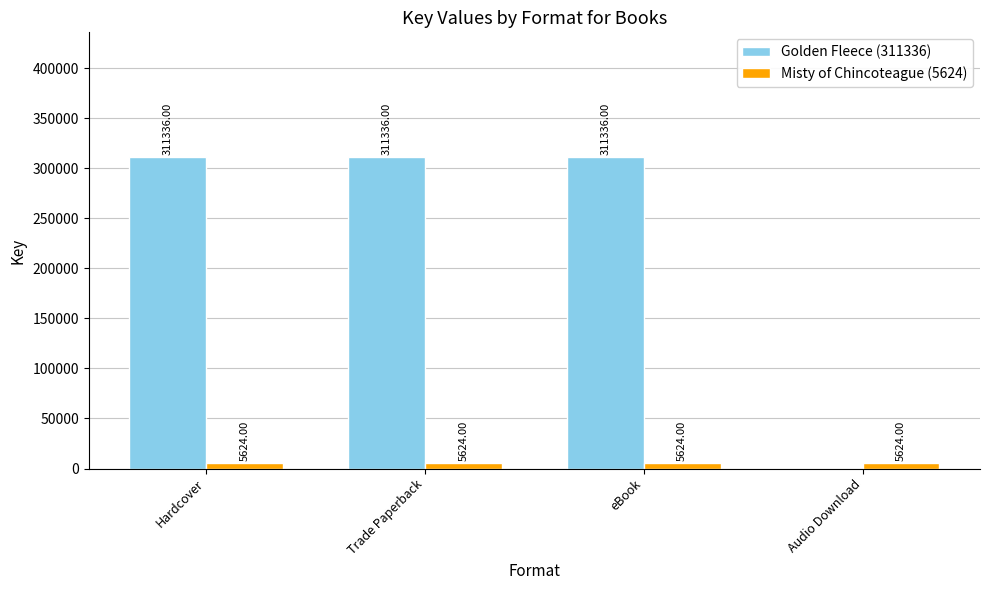

What is the sum of all Golden Fleece (311336) values?

934008